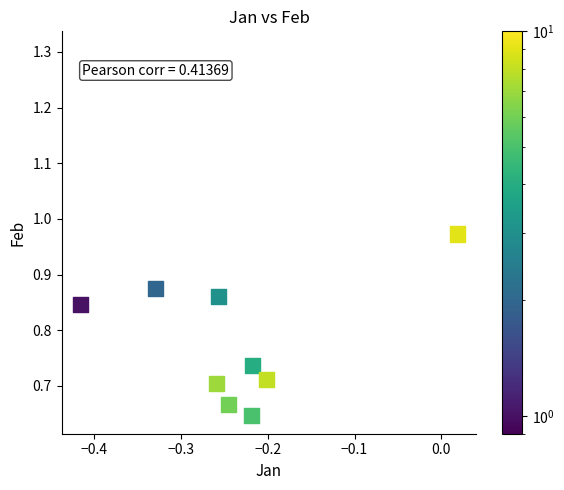

What is the range of X values (max minus min)?

0.4